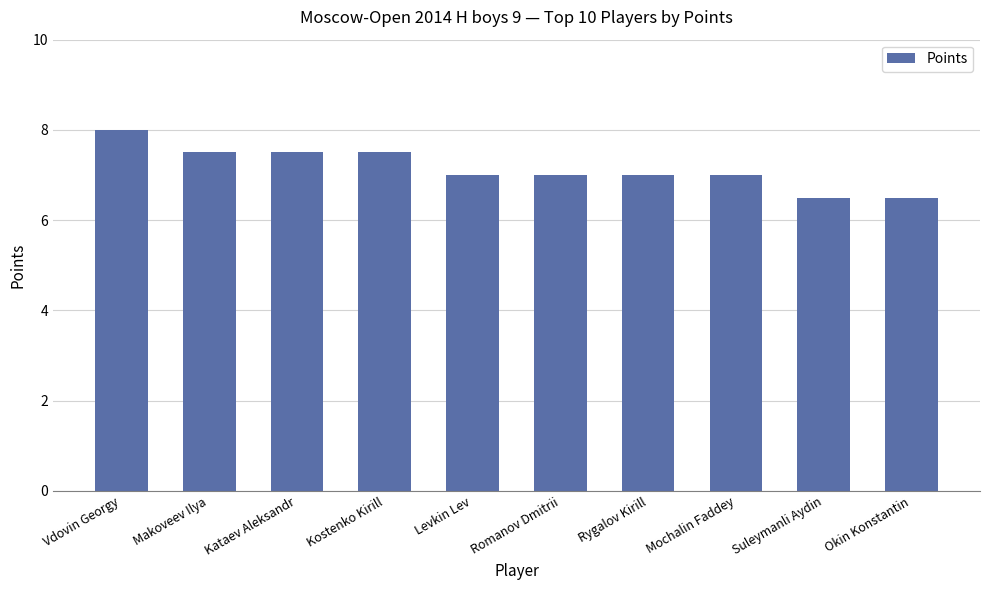

Which label corresponds to the largest value in the chart?

Vdovin Georgy